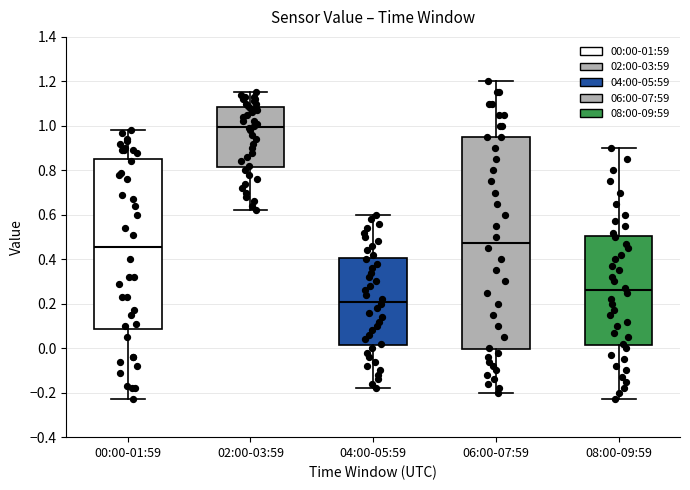

Where is the upper edge of the box for 02:00-03:59 on the y-axis? The values are not printed on the chart, so give them approximately, as read against the axis.

1.08